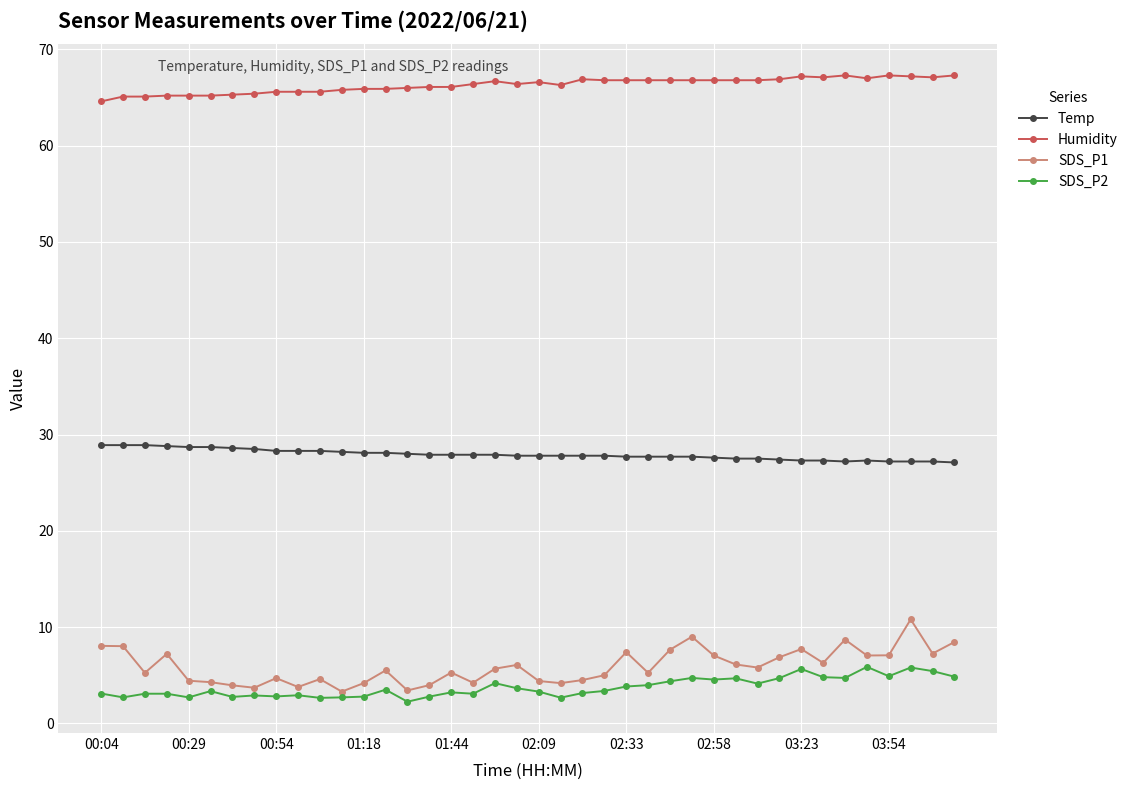

Rank the series by their maximum value, from lowest to highest.

SDS_P2, SDS_P1, Temp, Humidity